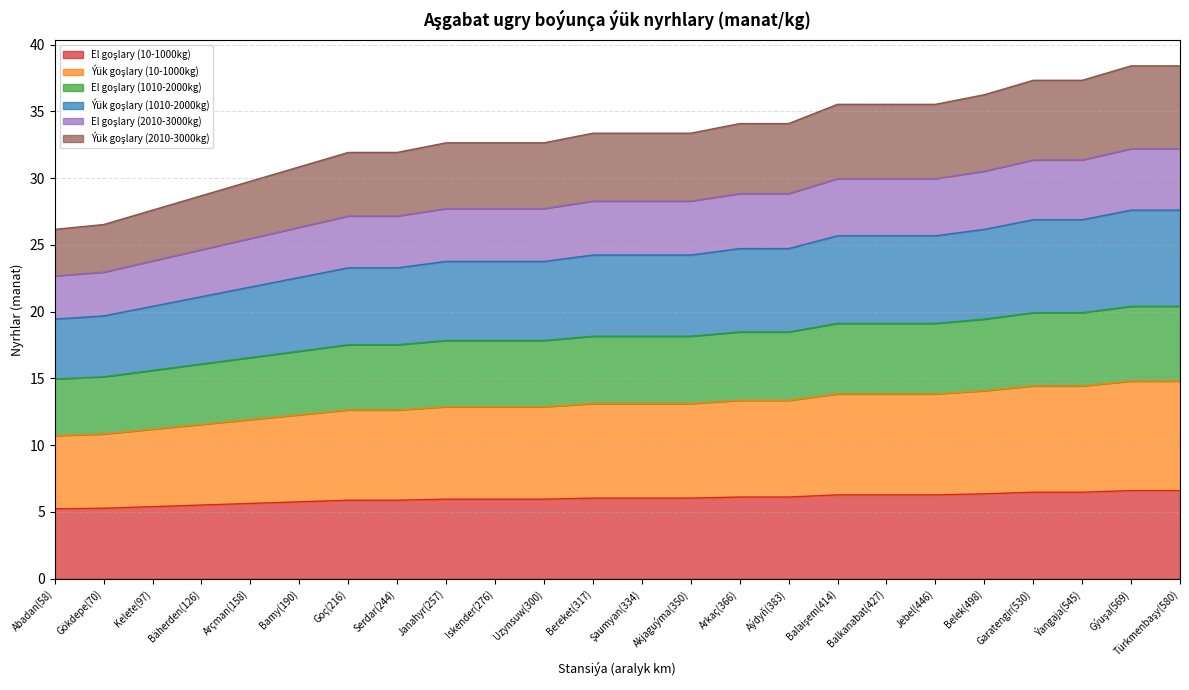

Rank the categories by El goşlary (2010-3000kg) value from highest to lowest.

Gýuşa(569), Türkmenbaşy(580), Garatengir(530), Ýangaja(545), Belek(498), Balaişem(414), Balkanabat(427), Jebel(446), Arkaç(366), Aýdyň(383), Bereket(317), Şaumyan(334), Akjaguýma(350), Janahyr(257), Iskender(276), Uzynsuw(300), Goç(216), Serdar(244), Bamy(190), Arçman(158), Bäherden(126), Kelete(97), Gökdepe(70), Abadan(58)